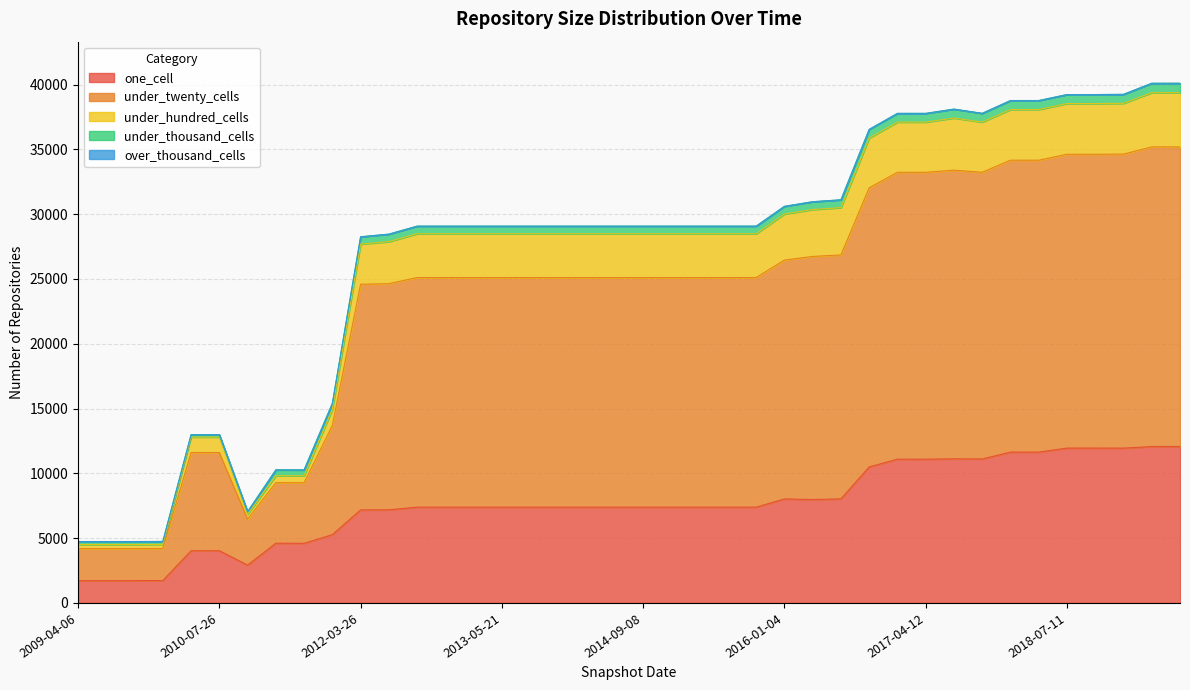

The value of under_twenty_cells at 2010-07-26 is 20816. True or false?

False